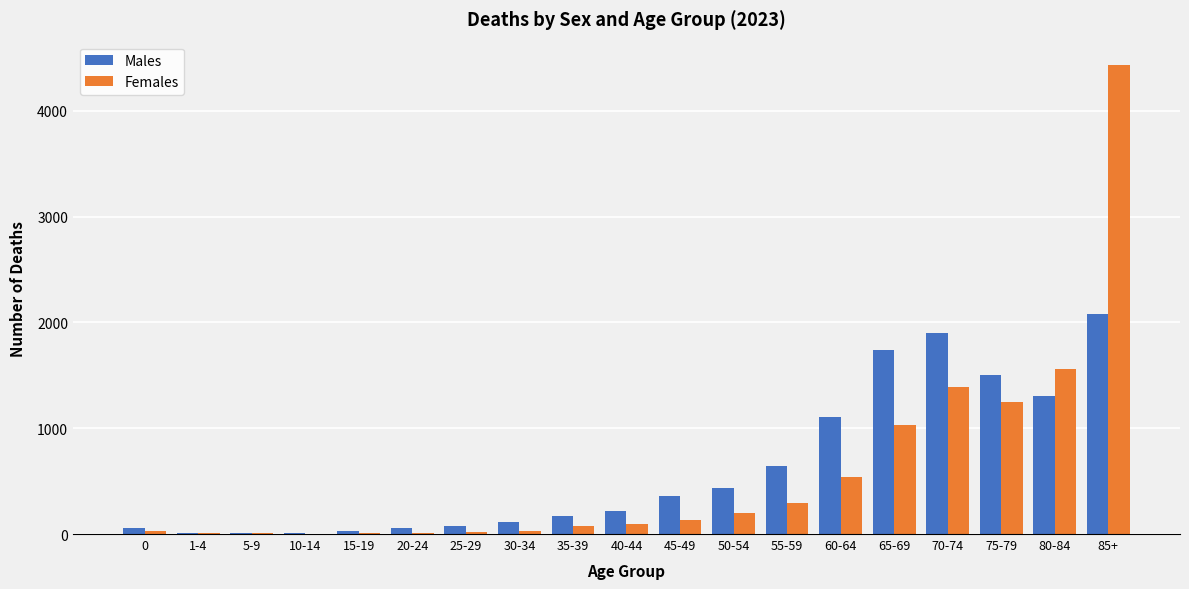

Between 60-64 and 70-74, which series saw the biggest shift?

Females